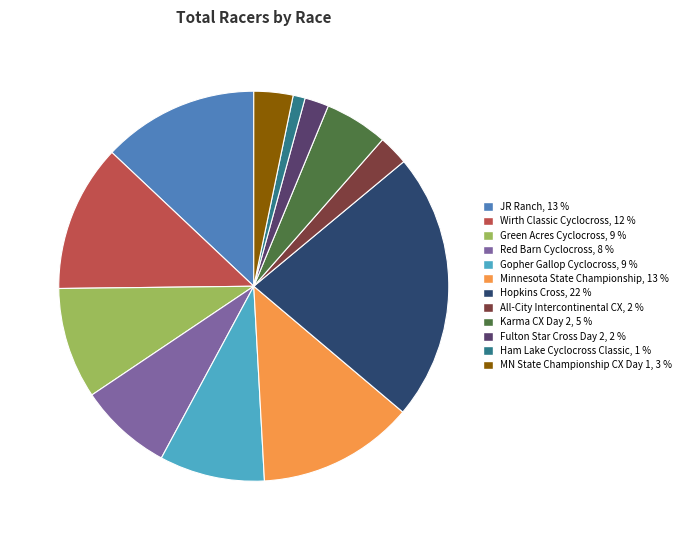

Combined, do All-City Intercontinental CX and Red Barn Cyclocross account for over 50%?

No